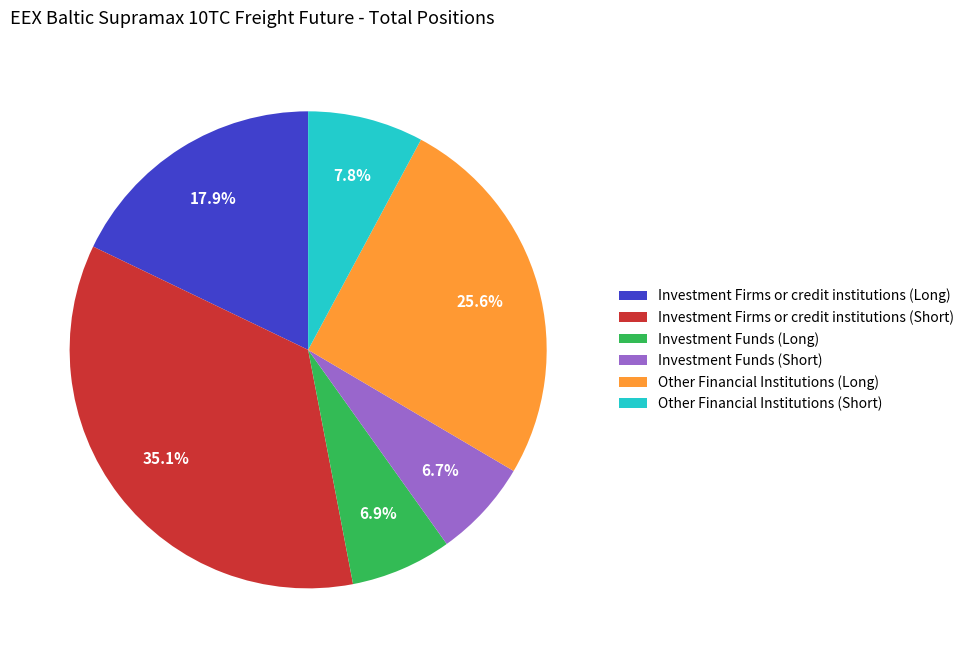

To the nearest percent, what is the combined percentage of Other Financial Institutions (Long) and Investment Firms or credit institutions (Long)?

44%